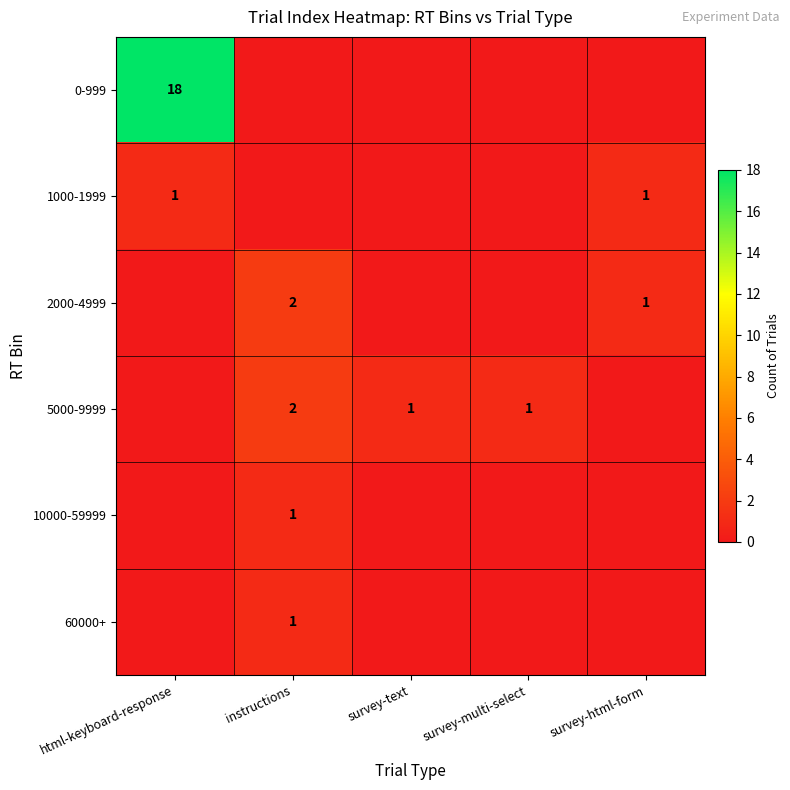

True or false: 5000-9999 has a value of 0 at survey-multi-select.

False